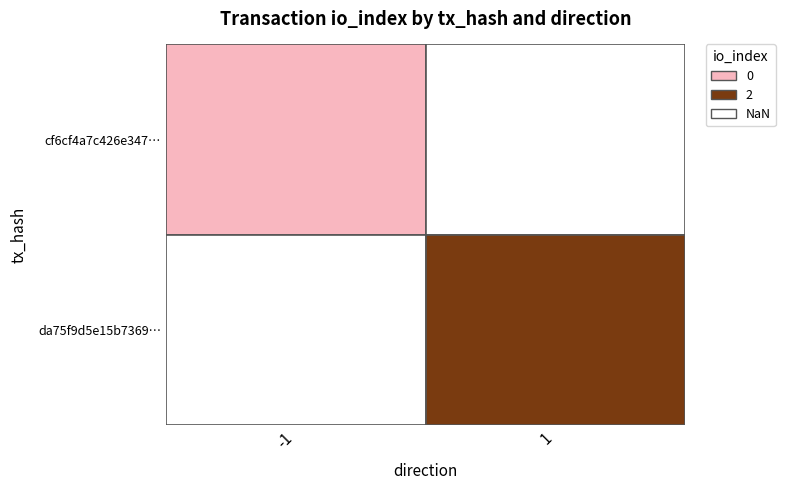

Reading left to right, what are all the values shown in this chart?

cf6cf4a7c426e347473907b971a52008250c111: -1	0
da75f9d5e15b73696c1c4ac9a49a86e8baad772: 1	2